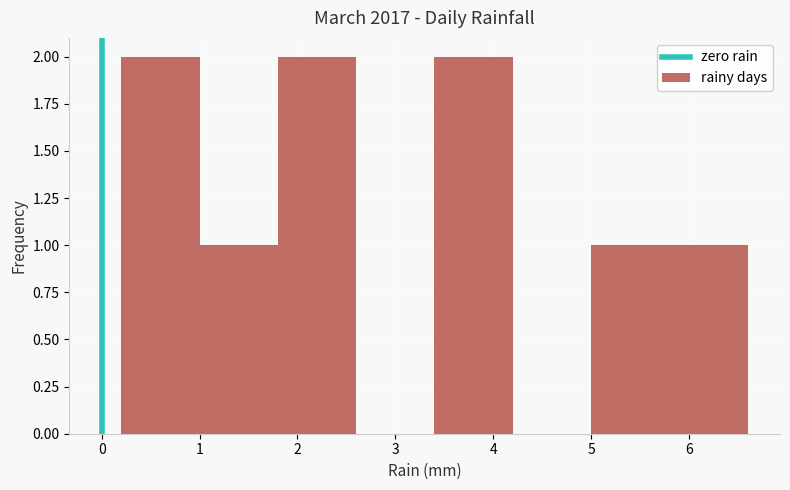

Reading left to right, transcribe this chart: for each bar, give the range it covers on the x-axis and its height. The values are not printed on the chart, so give them approximately, as read against the axis.

0.2 to 1.0: 2
1.0 to 1.8: 1
1.8 to 2.6: 2
2.6 to 3.4: 0
3.4 to 4.2: 2
4.2 to 5.0: 0
5.0 to 5.8: 1
5.8 to 6.6: 1